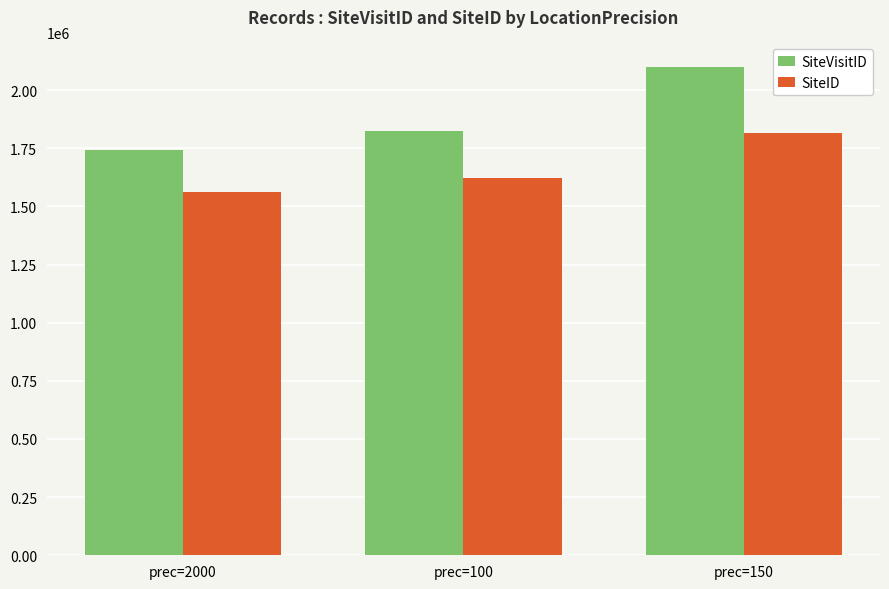

Read the SiteVisitID value at prec=100.

1824895